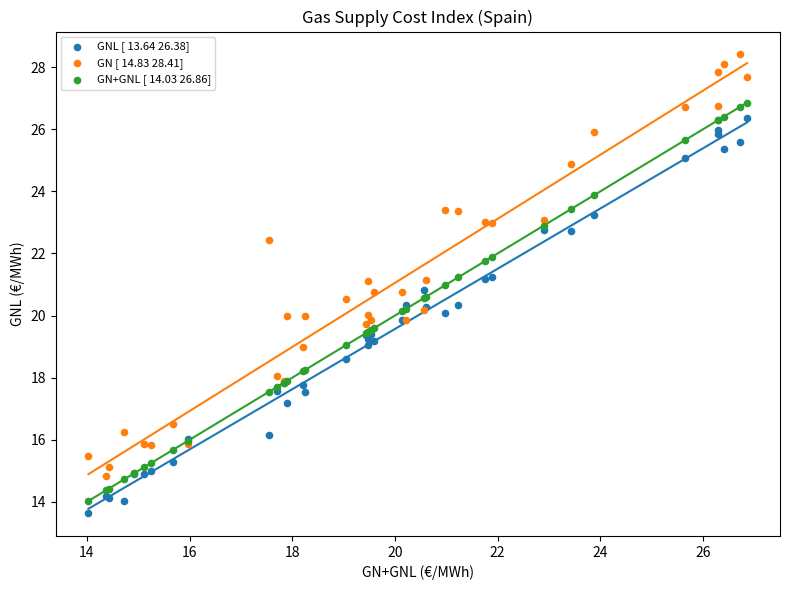

Which series has the largest Y range (max minus min)?

GN [ 14.83 28.41]